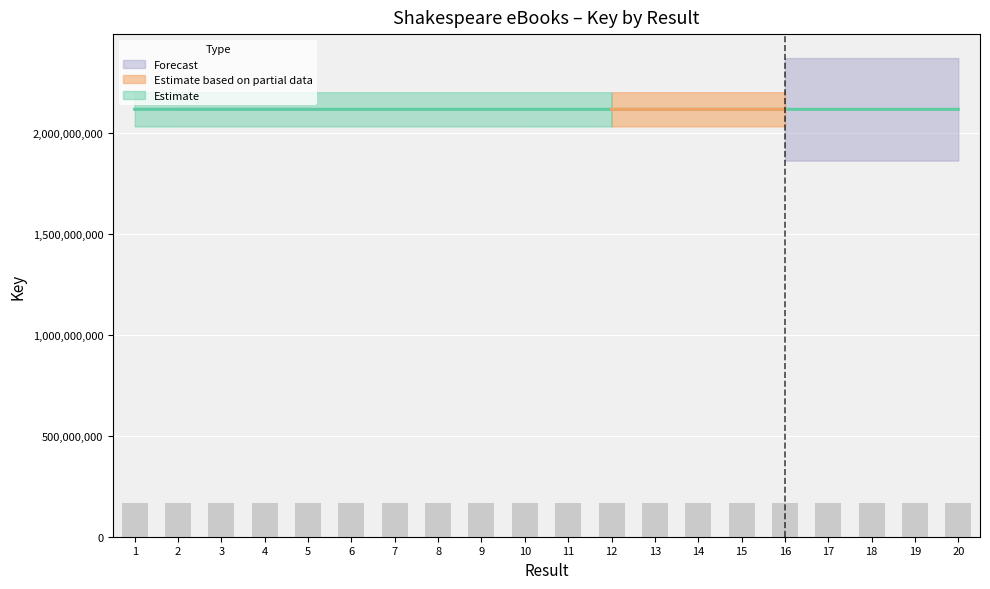

The value at 19 is 3760790043. True or false?

False